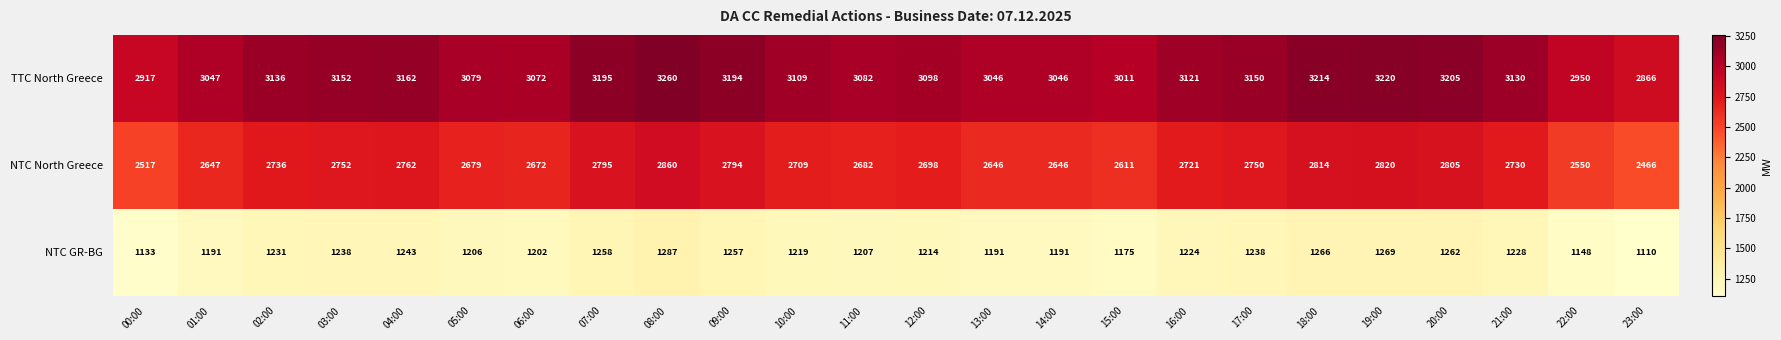

At which label is TTC North Greece closest to 3063?

06:00